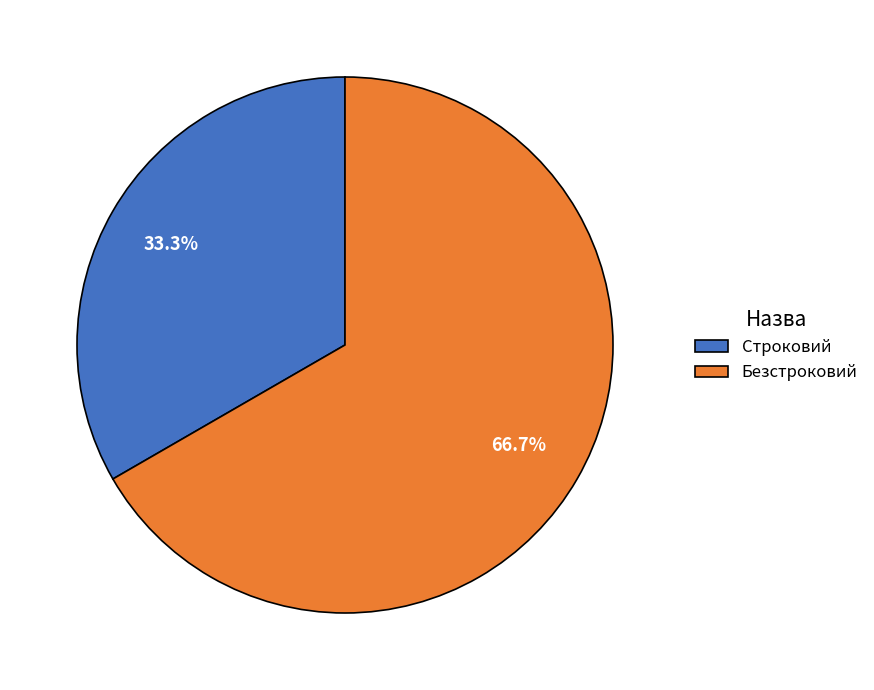

To the nearest percent, what is the difference between the largest and smallest slice percentages?

33%